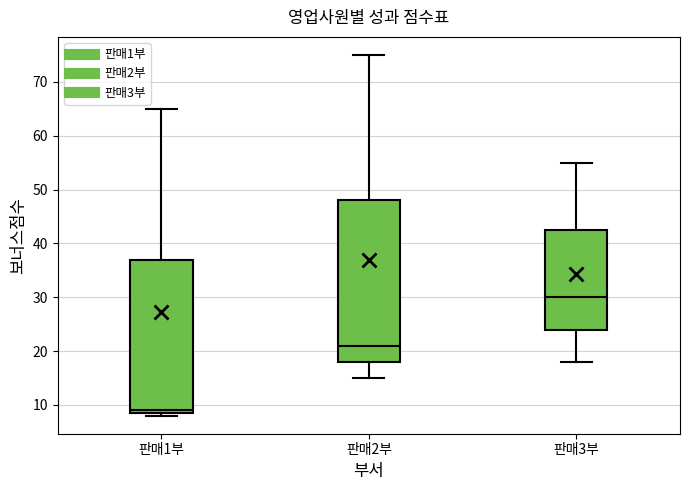

Where does the upper whisker of the box for 판매1부 end on the y-axis? The values are not printed on the chart, so give them approximately, as read against the axis.

65